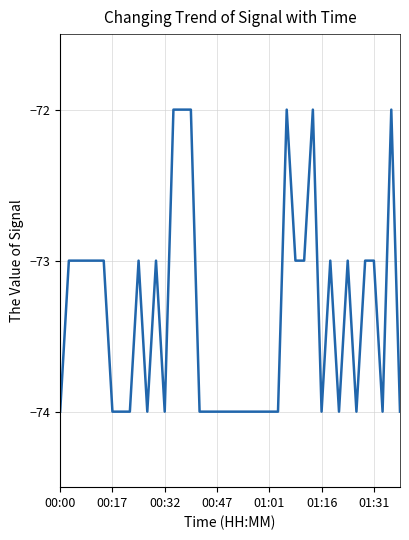

What is the greatest value displayed?

-72